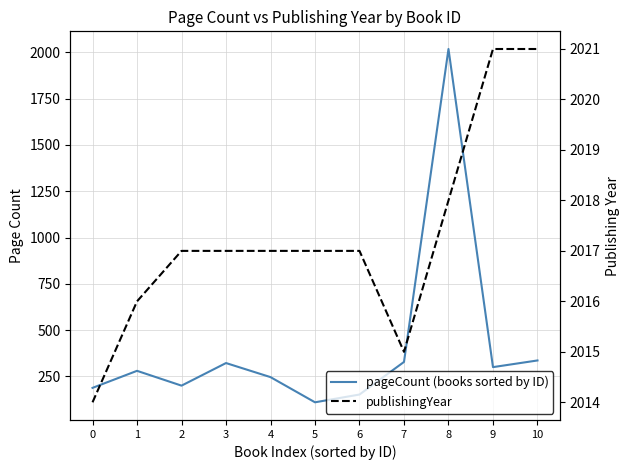

Where is pageCount (books sorted by ID) nearest to the value 1064?

10